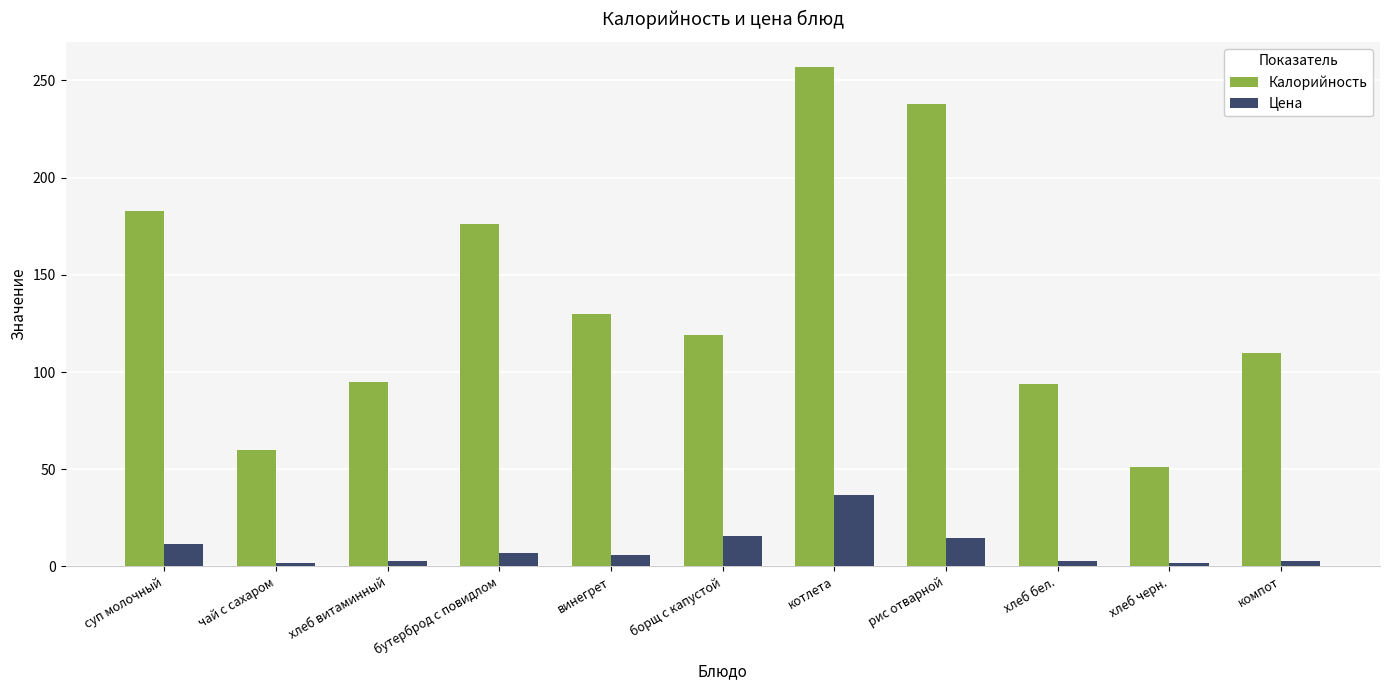

What is the approximate value of Калорийность at котлета?

257.0